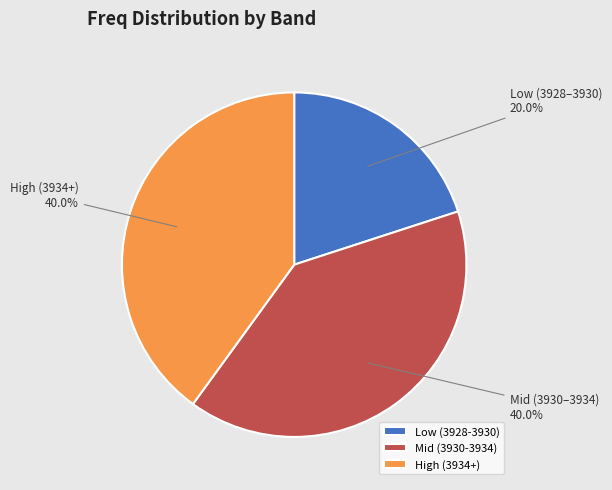

What is the smallest slice in the pie chart?

Low (3928-3930)